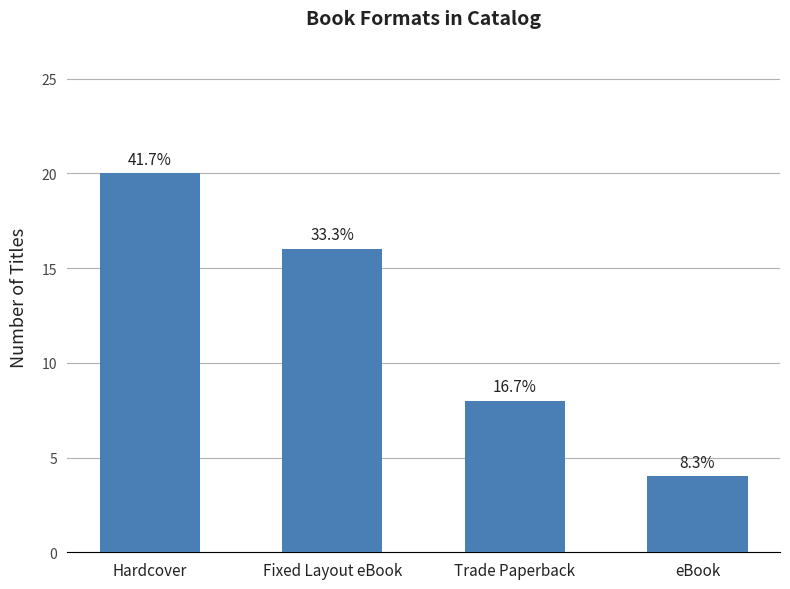

Does the chart contain stacked bars?

No